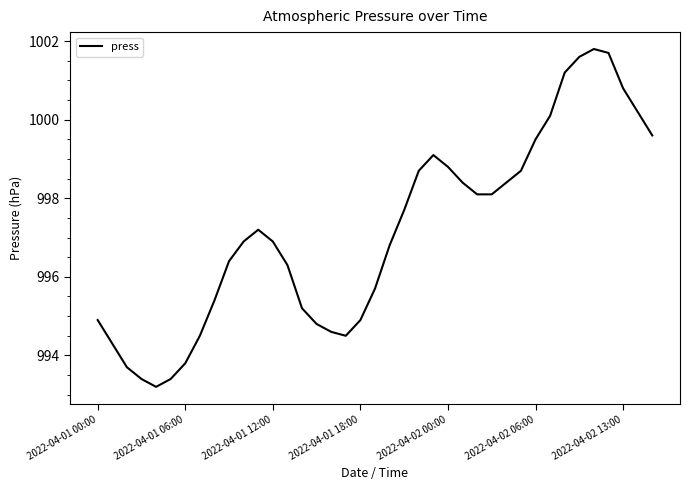

What is the difference between the maximum and minimum values?

8.6